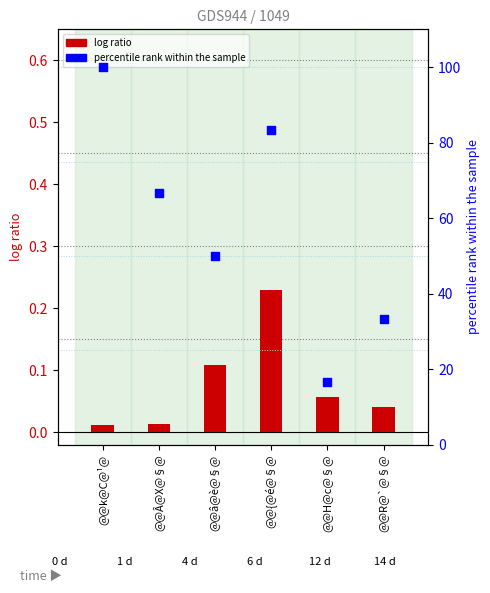

What is the total value across all series at @@{@é@§@?

83.6